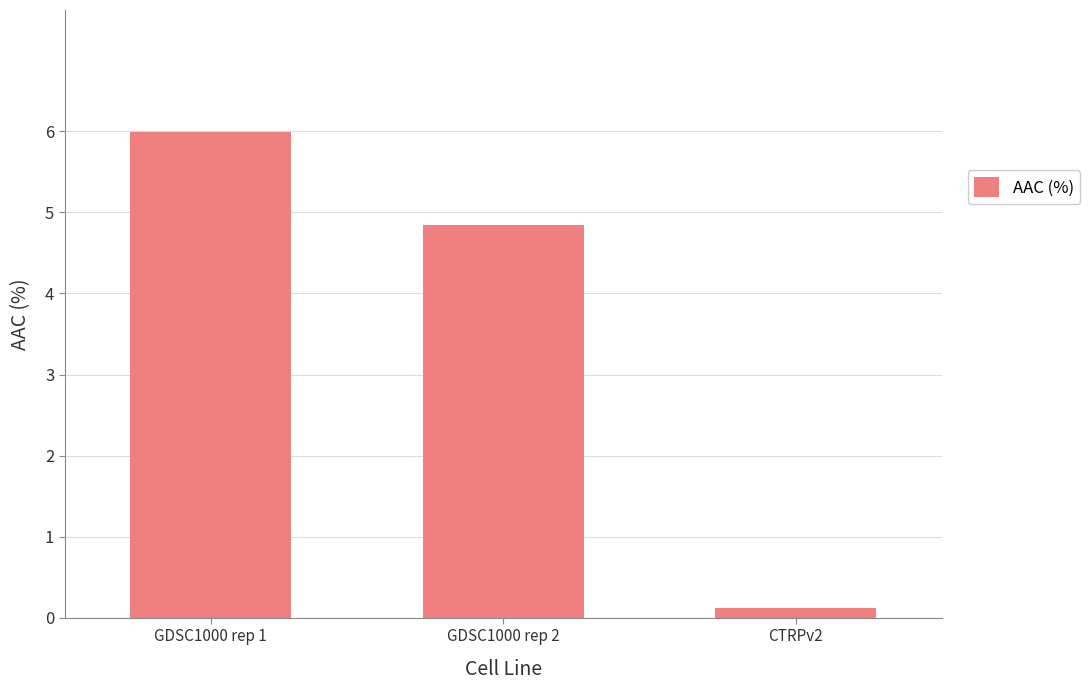

Are the bars grouped side by side (vs. stacked)?

No